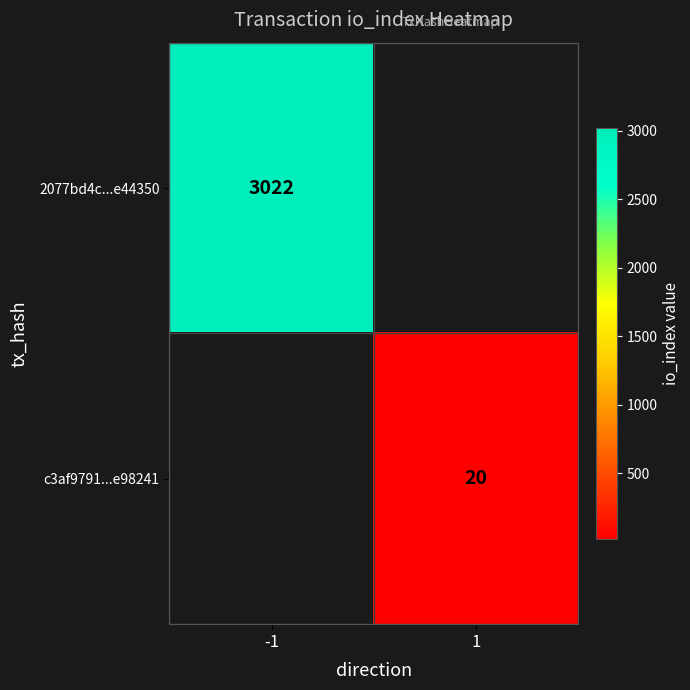

How many distinct data groups are displayed?

2